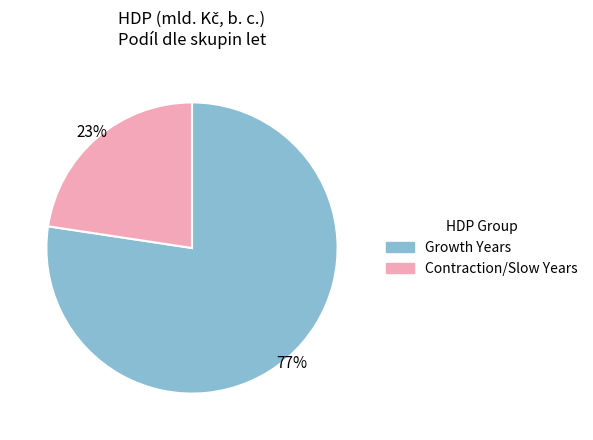

What is the ratio of the value at Contraction/Slow Years to the value at Growth Years?

0.3